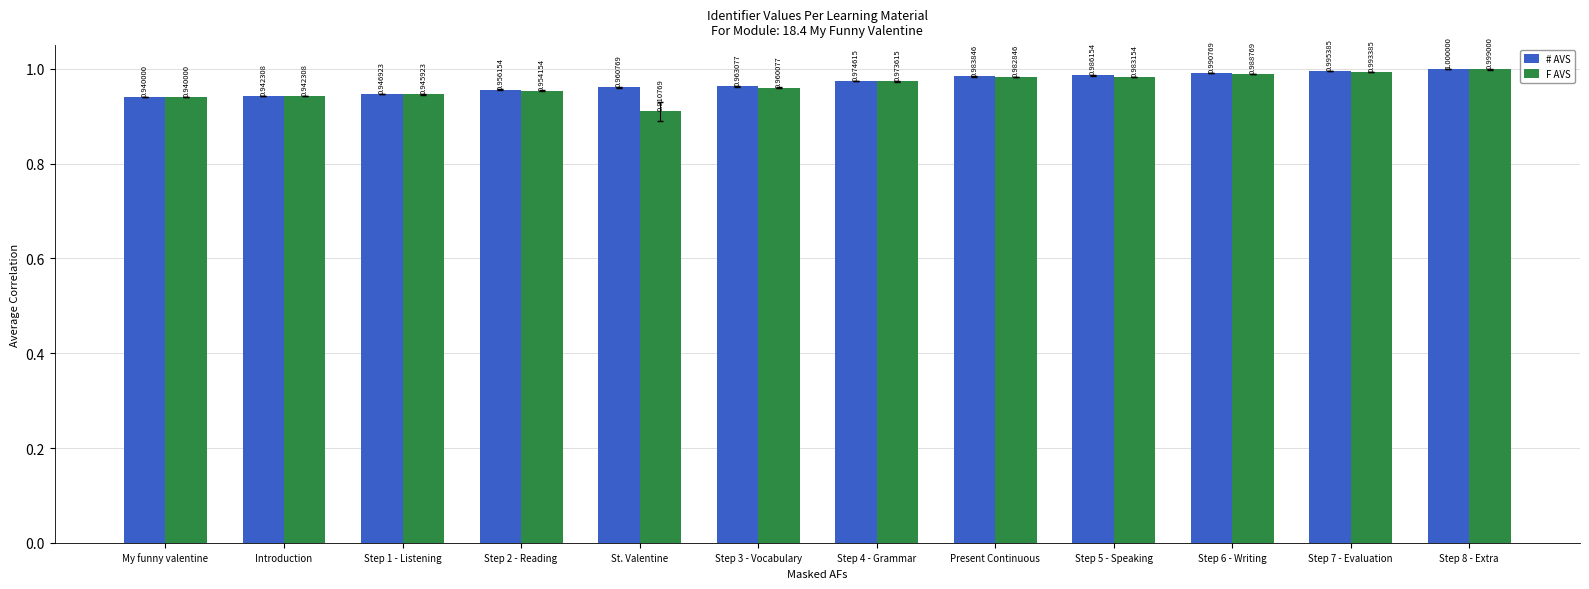

The value of F AVS at Present Continuous is 1.0. True or false?

True